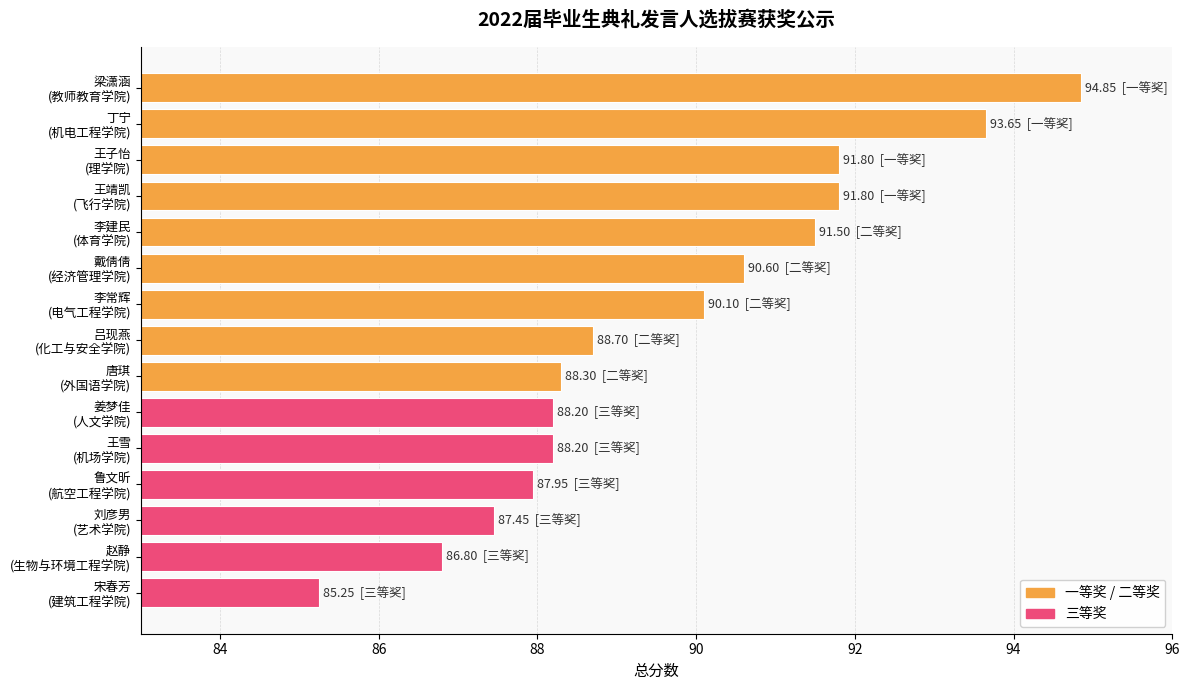

What is the average value?

89.7